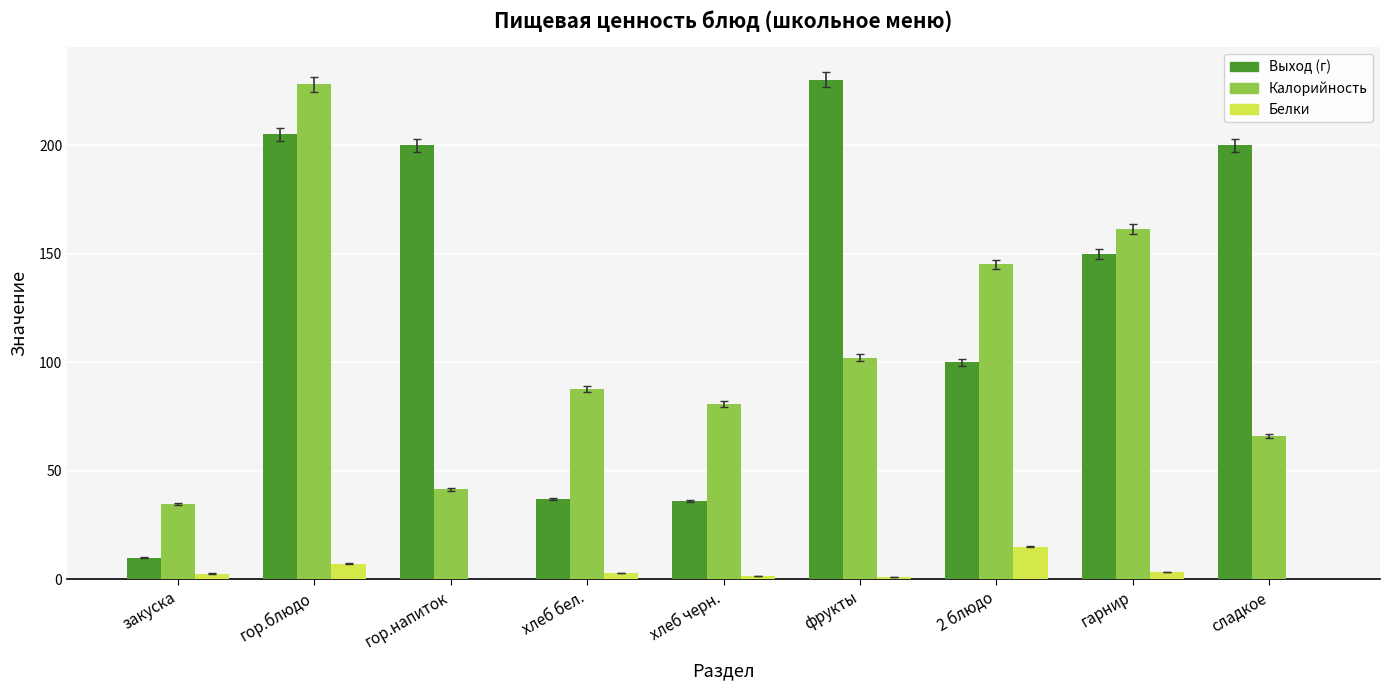

The Выход (г) series shows 57.0 at хлеб бел.. True or false?

False